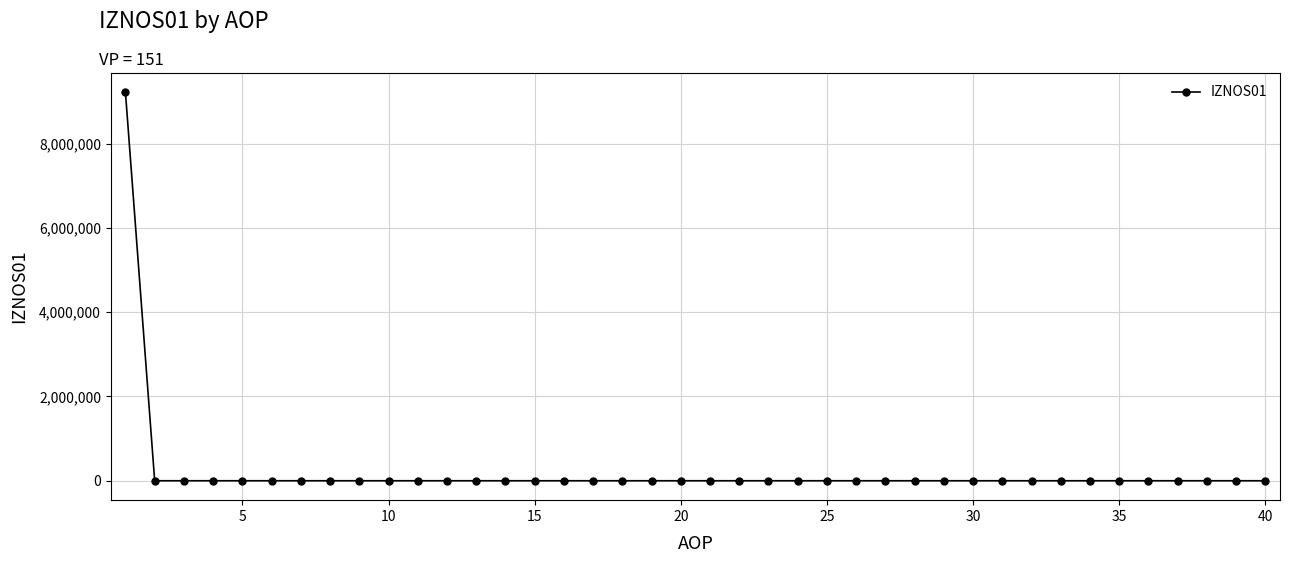

What is the greatest value displayed?

9212191